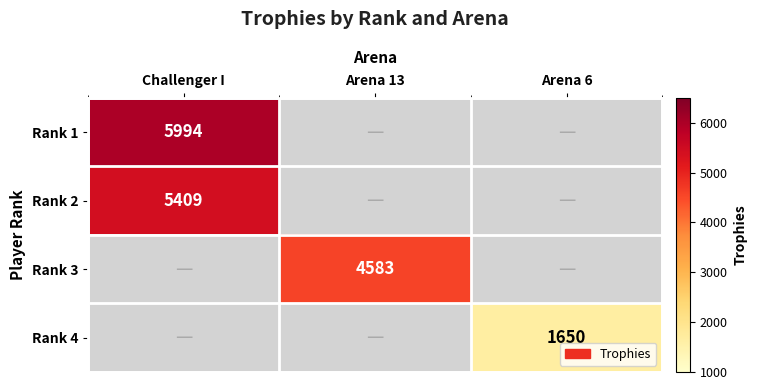

Is it true that Rank 1 equals 5994 at Challenger I?

True